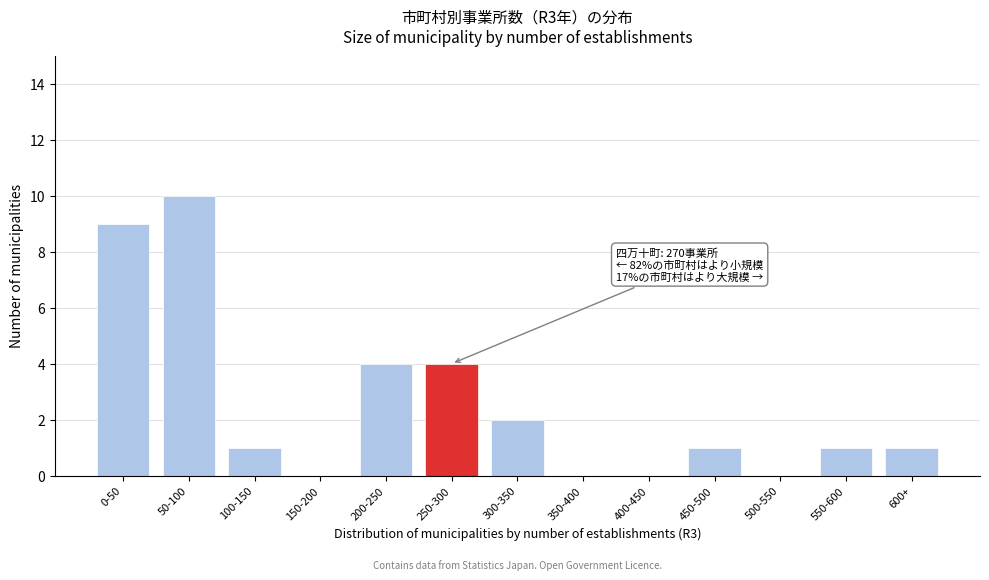

Reading left to right, transcribe all the data shown in this chart.

0-50=9	50-100=10	100-150=1	150-200=0	200-250=4	250-300=4	300-350=2	350-400=0	400-450=0	450-500=1	500-550=0	550-600=1	600+=1